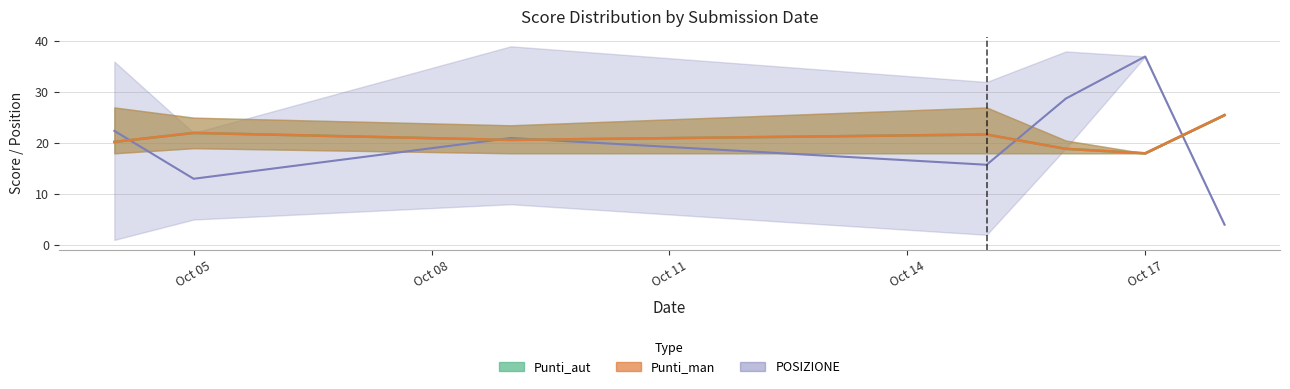

Is it true that Punti_aut equals 22.0 at 2018-10-05?

True